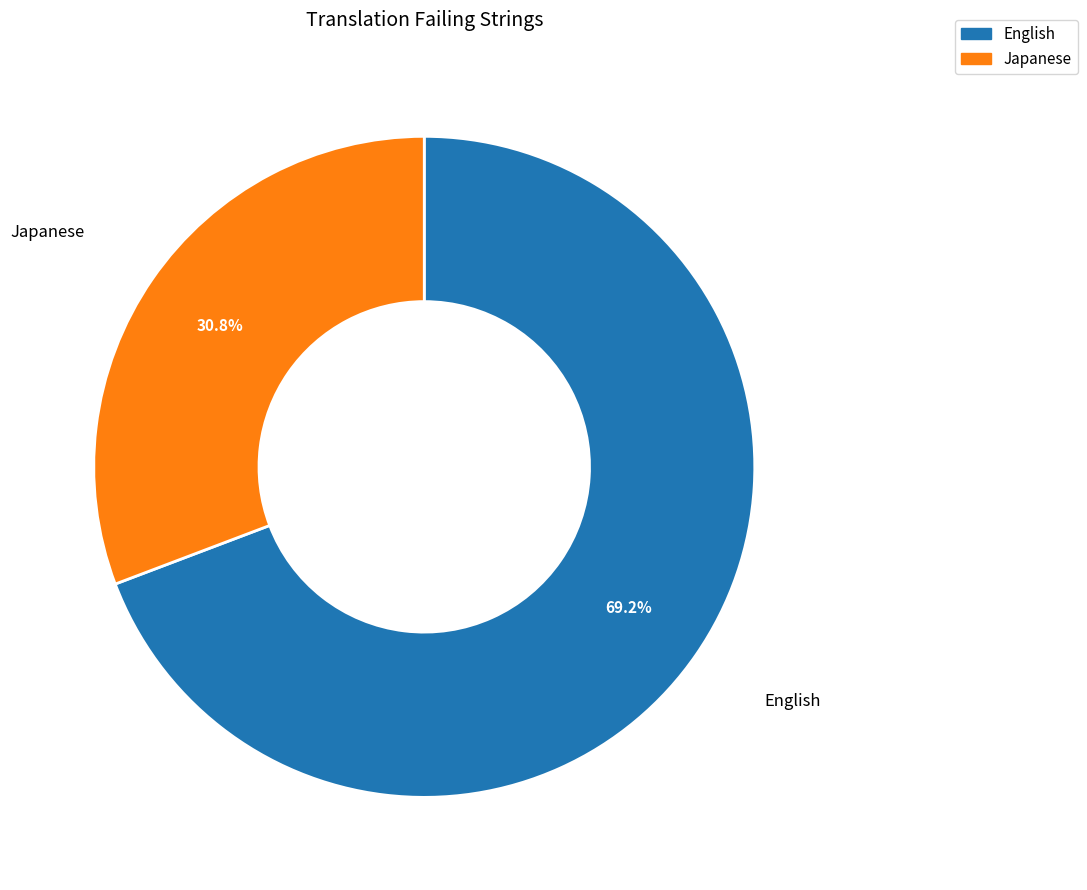

The Japanese slice represents 31% of the pie. True or false?

True